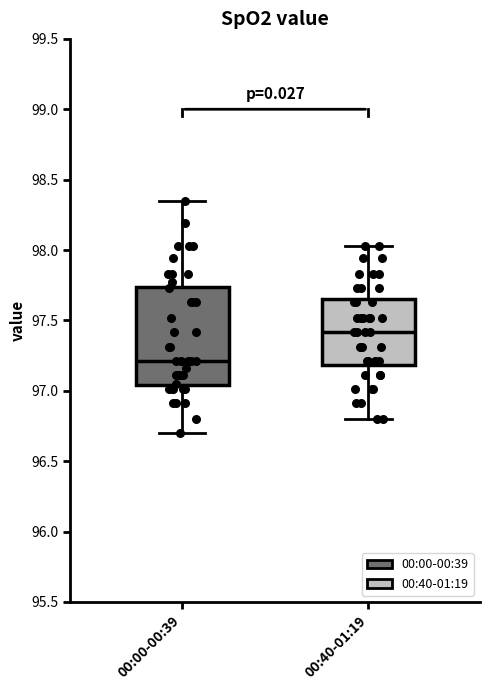

Reading left to right, transcribe this box plot: for each box, give where its median line is, the range the box spans, and where its two whiskers end, as read against the y-axis. The values are not printed on the chart, so give them approximately, as read against the axis.

00:00-00:39: median 97.20, box 97.05 to 97.75, whiskers 96.70 to 98.35
00:40-01:19: median 97.40, box 97.20 to 97.65, whiskers 96.80 to 98.05